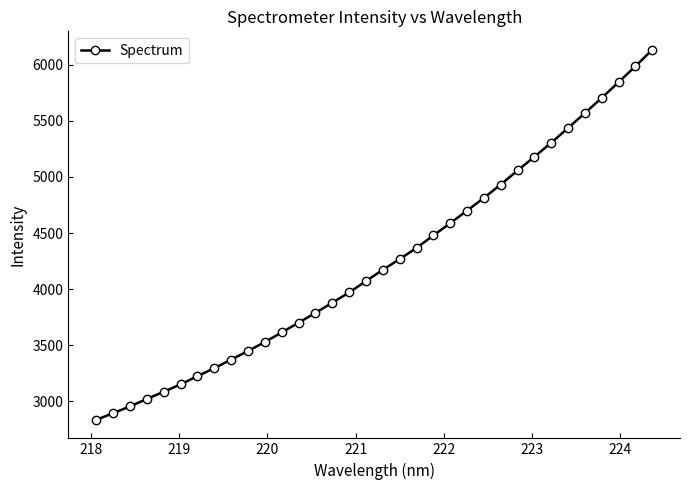

What is the difference between the maximum and second lowest values?

3239.5